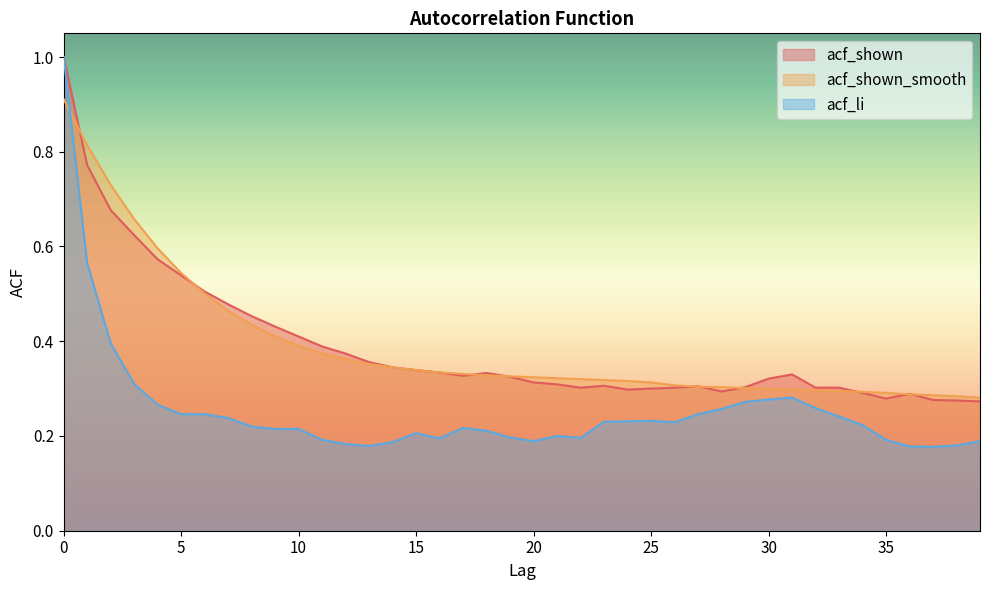

True or false: acf_shown_smooth and acf_li intersect in this chart.

True